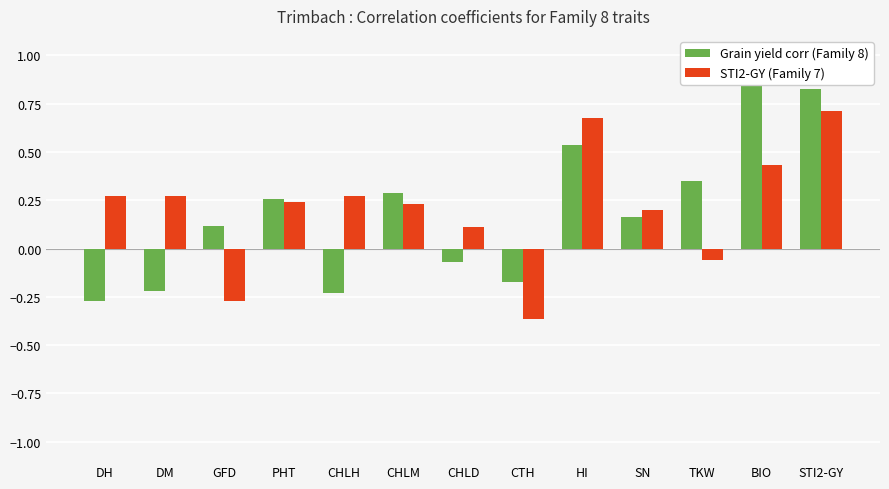

What is the value of the Grain yield corr (Family 8) bar at the 13th from the left?

0.8